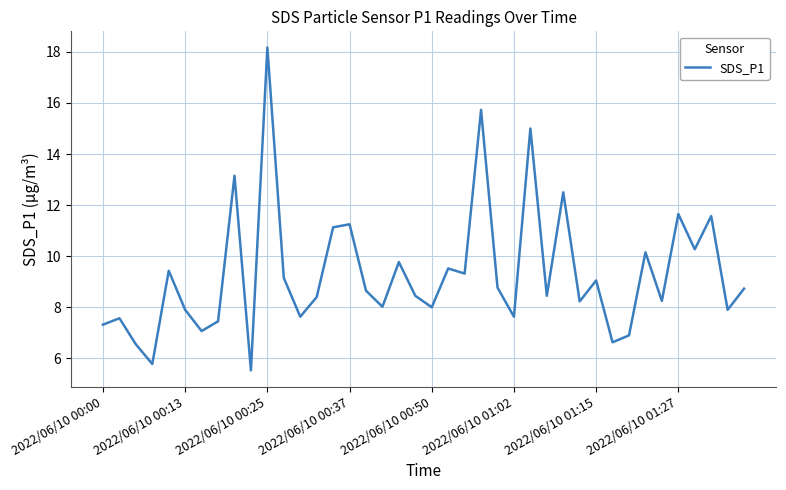

What is the difference between the maximum and minimum values?

12.6